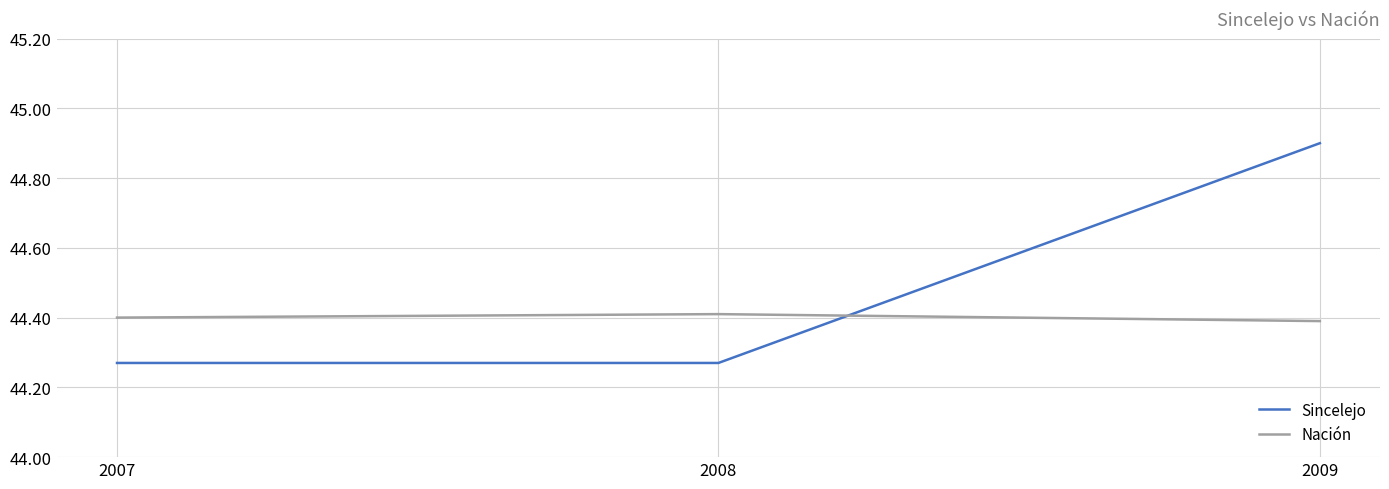

What is the average value of the Sincelejo series?

44.5